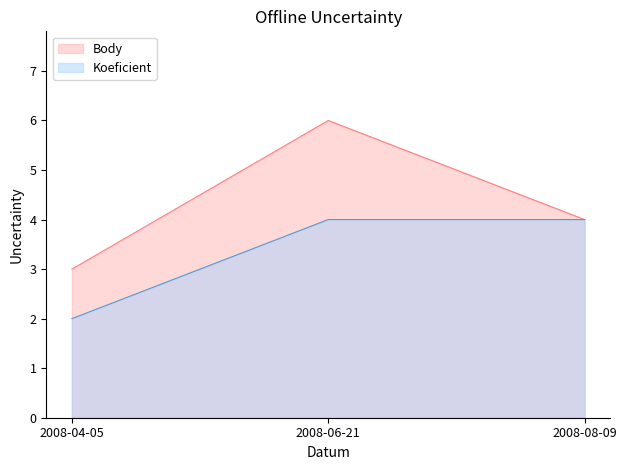

What is the spread (max minus min) of values at 2008-06-21?

2